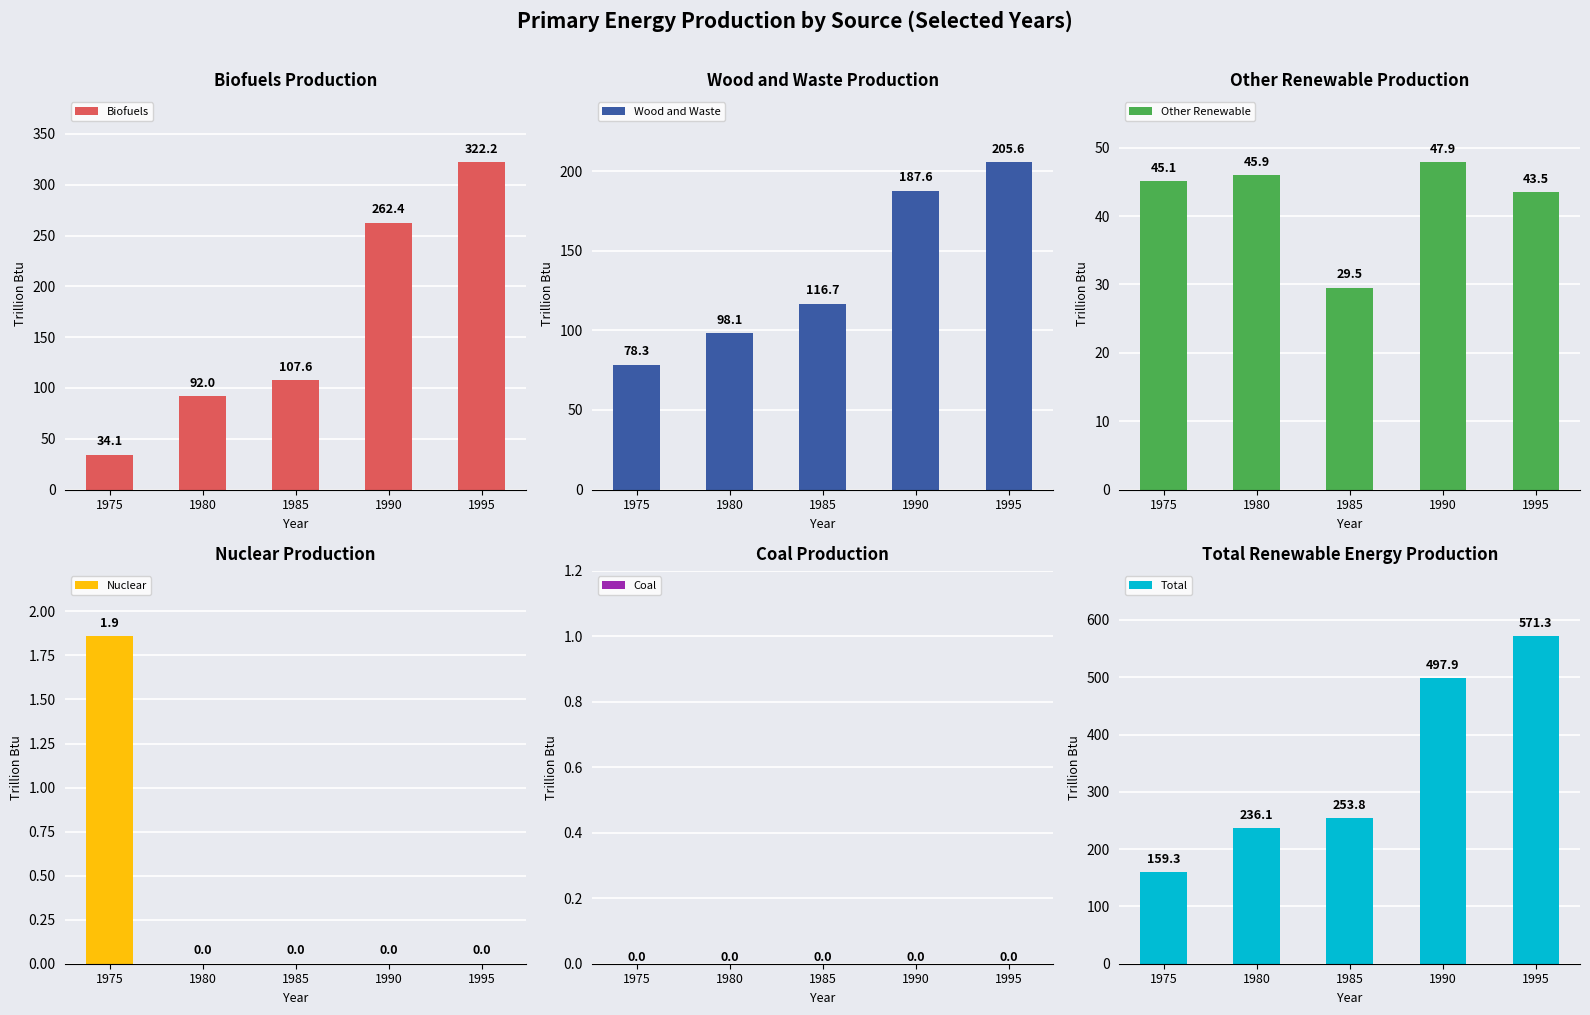

What is the value of the Wood and Waste bar at the 4th from the left?

187.6